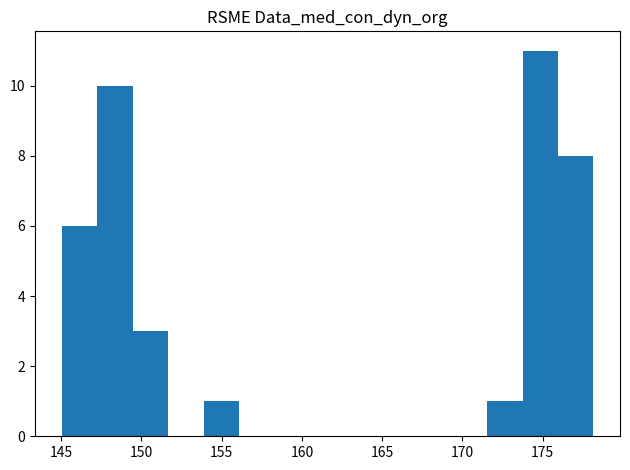

Reading left to right, transcribe this chart: for each bar, give the range it covers on the x-axis and its height. Neither the bar edges nor the heights are printed on the chart, so give them approximately, as read against the axes.

145.0 to 147.0: 6
147.0 to 149.5: 10
149.5 to 151.5: 3
151.5 to 154.0: 0
154.0 to 156.0: 1
156.0 to 158.5: 0
158.5 to 160.5: 0
160.5 to 162.5: 0
162.5 to 165.0: 0
165.0 to 167.0: 0
167.0 to 169.5: 0
169.5 to 171.5: 0
171.5 to 173.5: 1
173.5 to 176.0: 11
176.0 to 178.0: 8